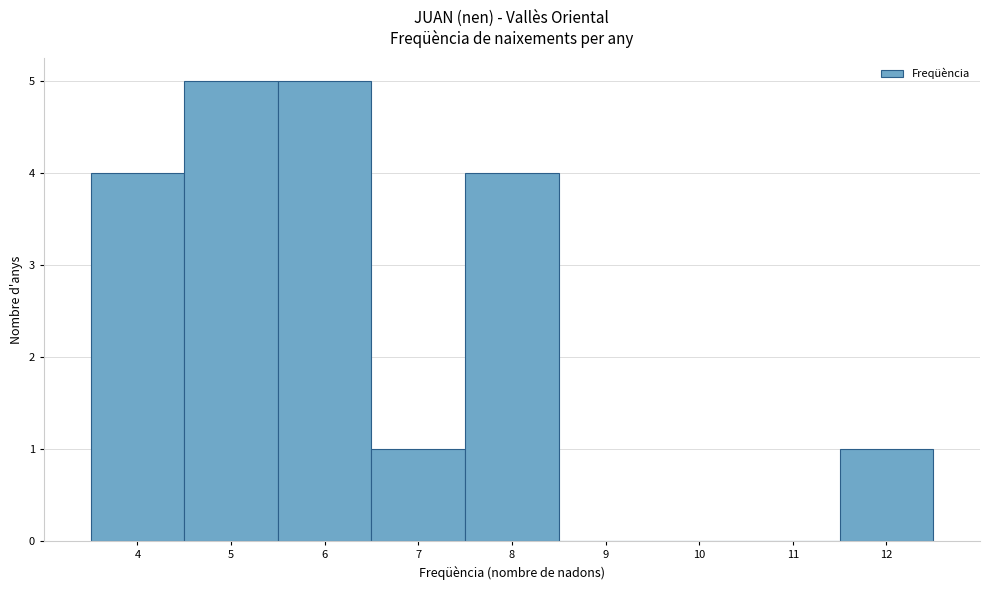

Reading left to right, transcribe this chart: for each bar, give the range it covers on the x-axis and its height. The values are not printed on the chart, so give them approximately, as read against the axis.

3.5 to 4.5: 4
4.5 to 5.5: 5
5.5 to 6.5: 5
6.5 to 7.5: 1
7.5 to 8.5: 4
8.5 to 9.5: 0
9.5 to 10.5: 0
10.5 to 11.5: 0
11.5 to 12.5: 1